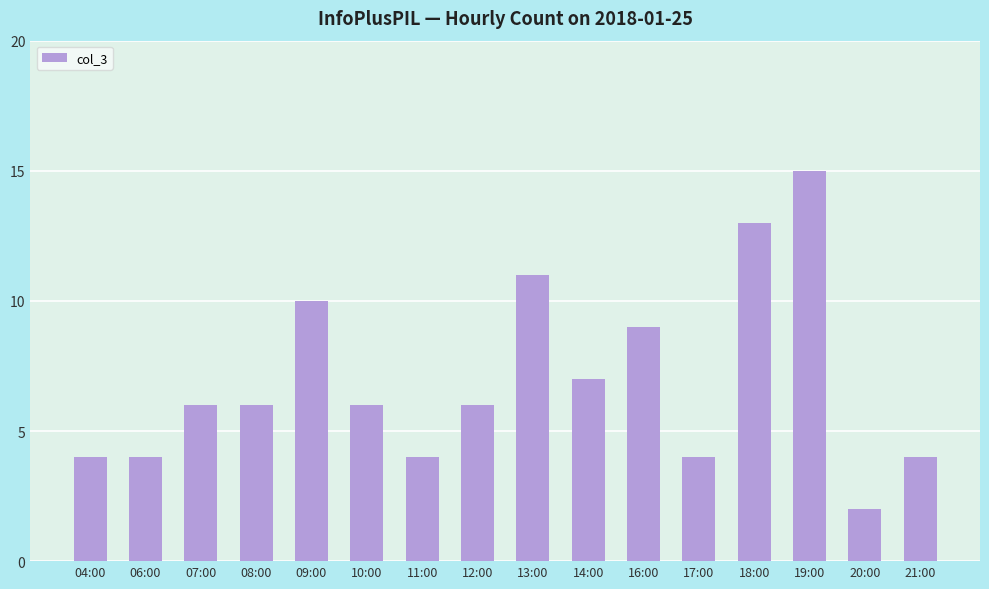

At which category does the chart reach its minimum across all series?

20:00